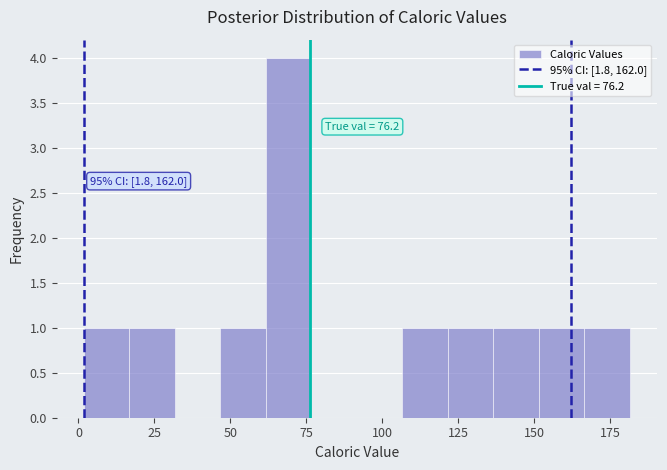

Around what value on the x-axis is the tallest bar? Give the approximate position of its centre, as read against the axis.

70